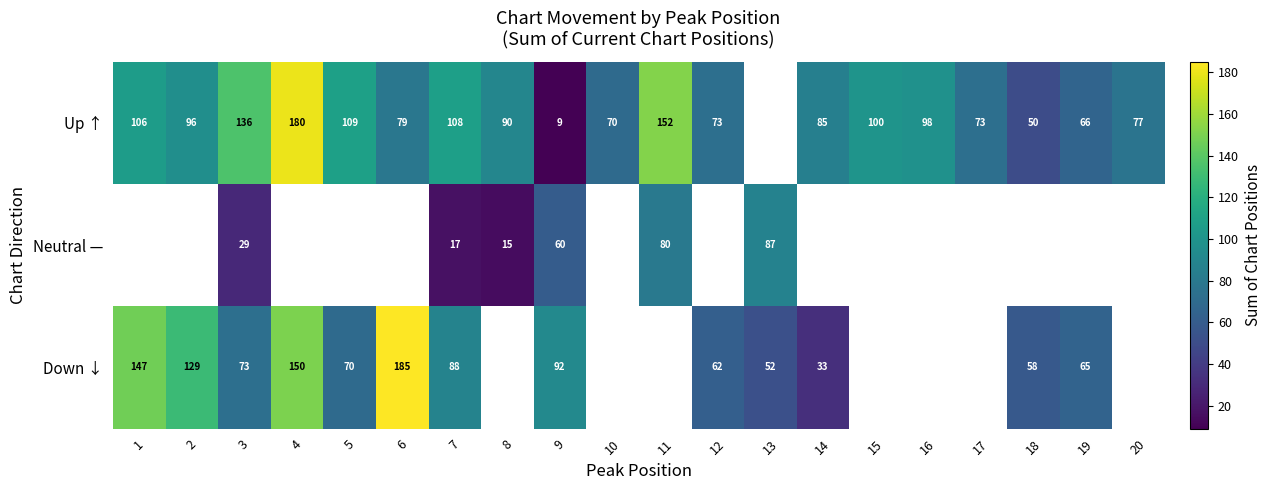

At 3, list the series in order from smallest to largest.

Neutral —, Down ↓, Up ↑